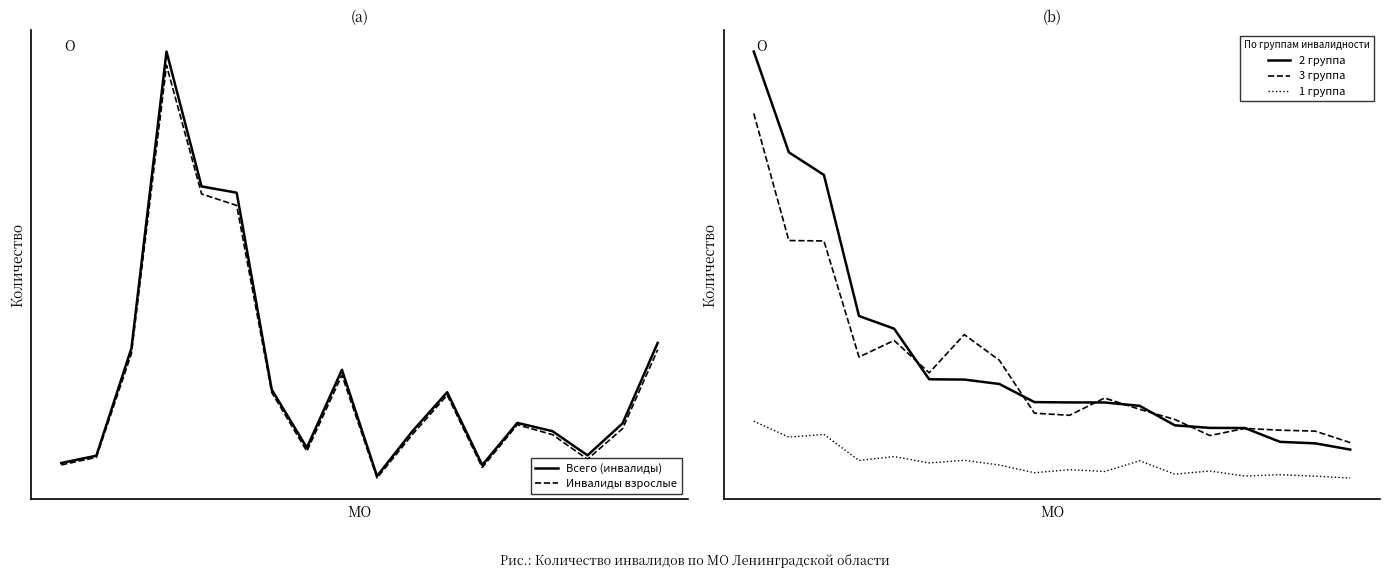

What is the sum of all 3 группа values?

51751